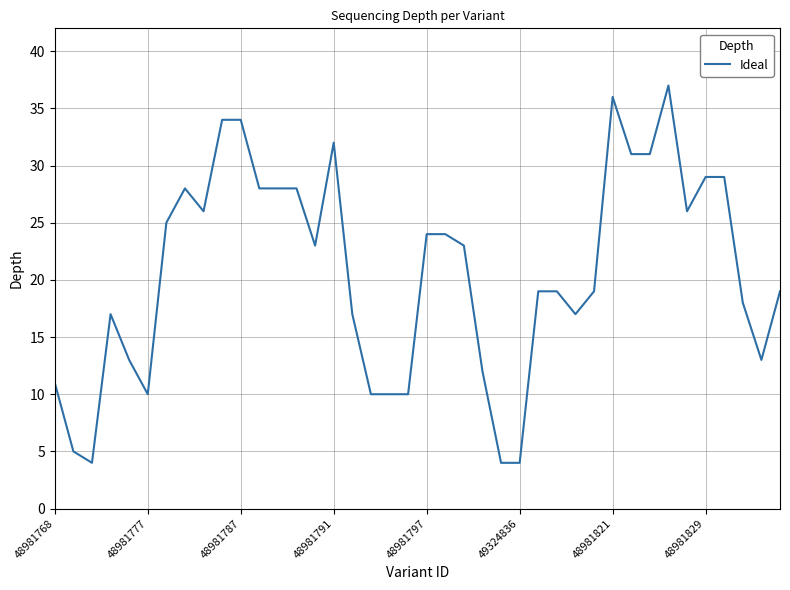

Is this an area chart (filled region under the line)?

No